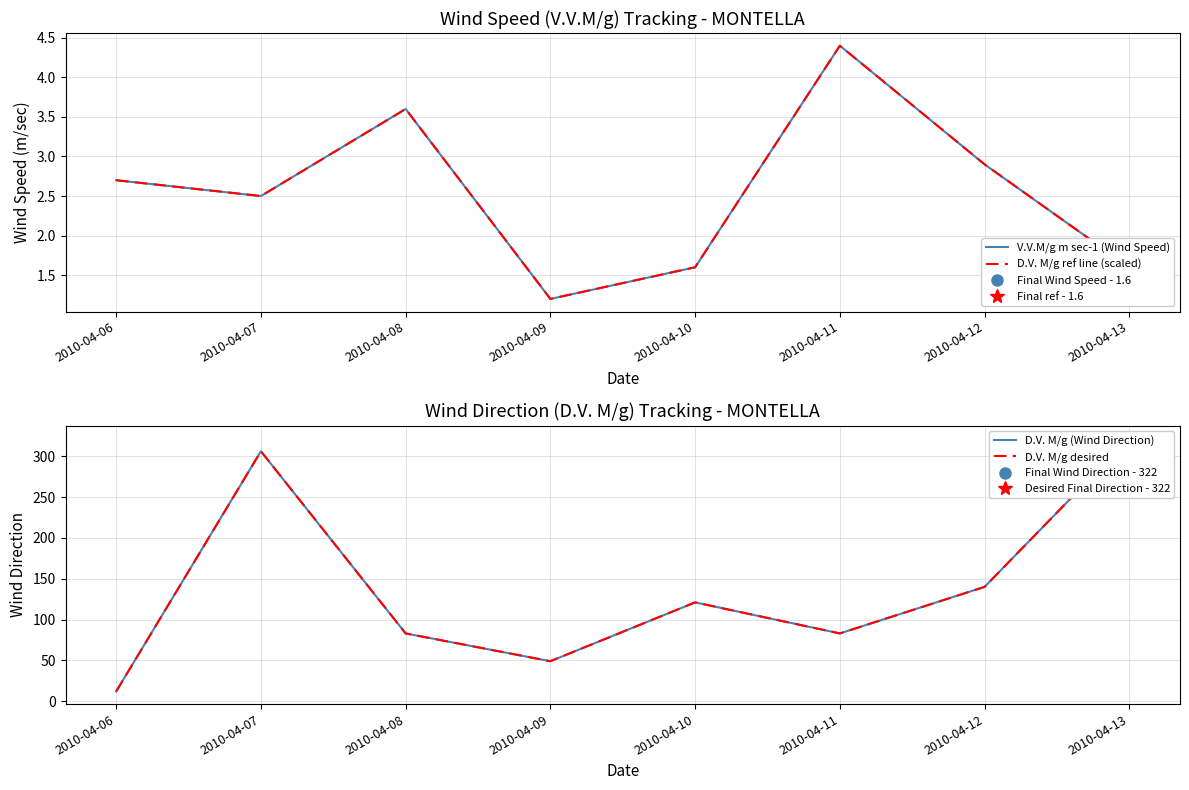

How many values in the D.V. M/g ref line (scaled) series are below 2?

3